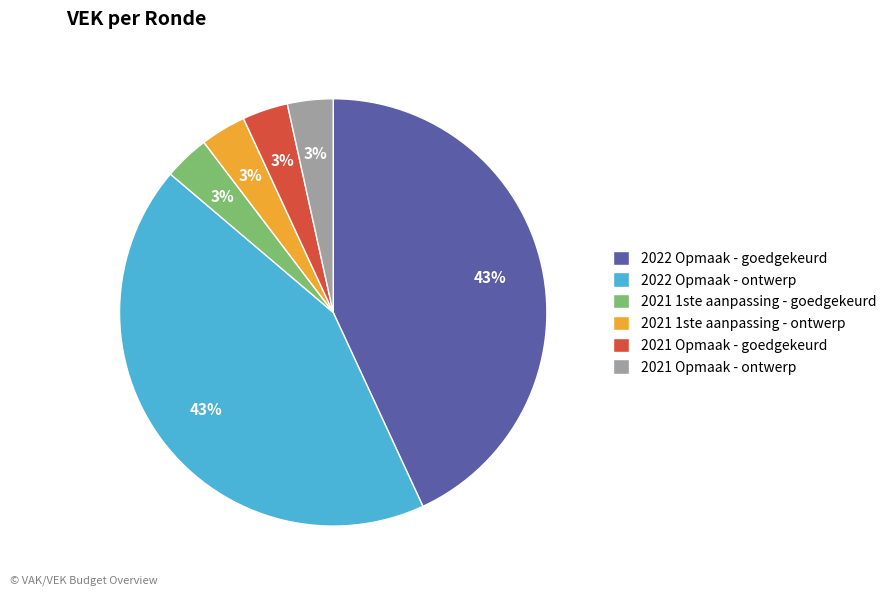

To the nearest percent, what is the average slice percentage?

17%